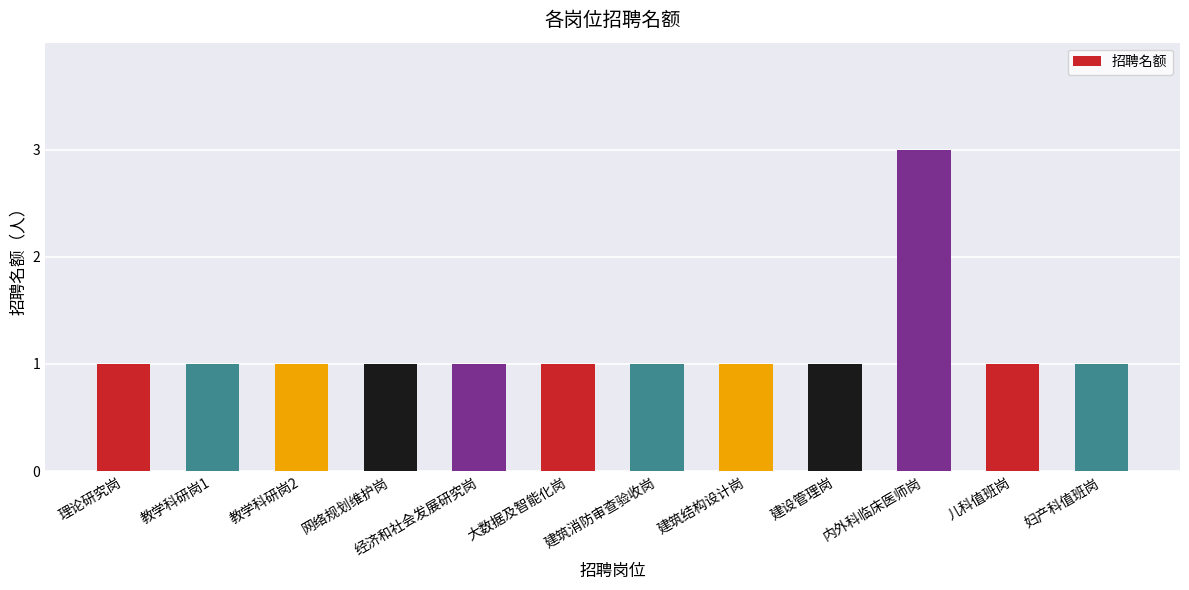

Which has a higher value, 建筑消防审查验收岗 or 内外科临床医师岗?

内外科临床医师岗